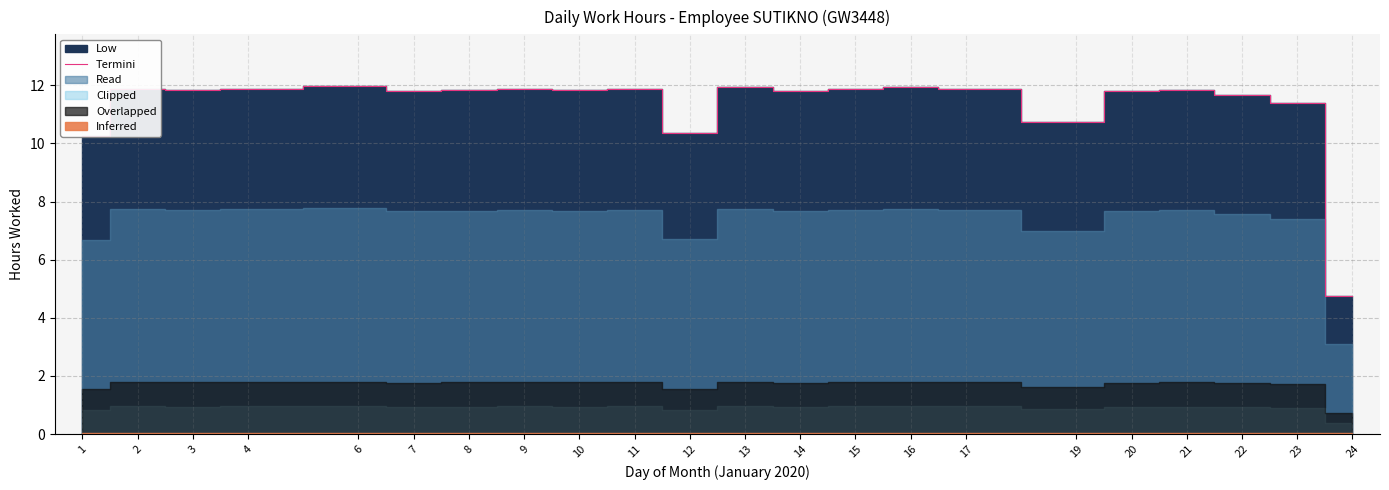

The value at 10 is 11.8. True or false?

True